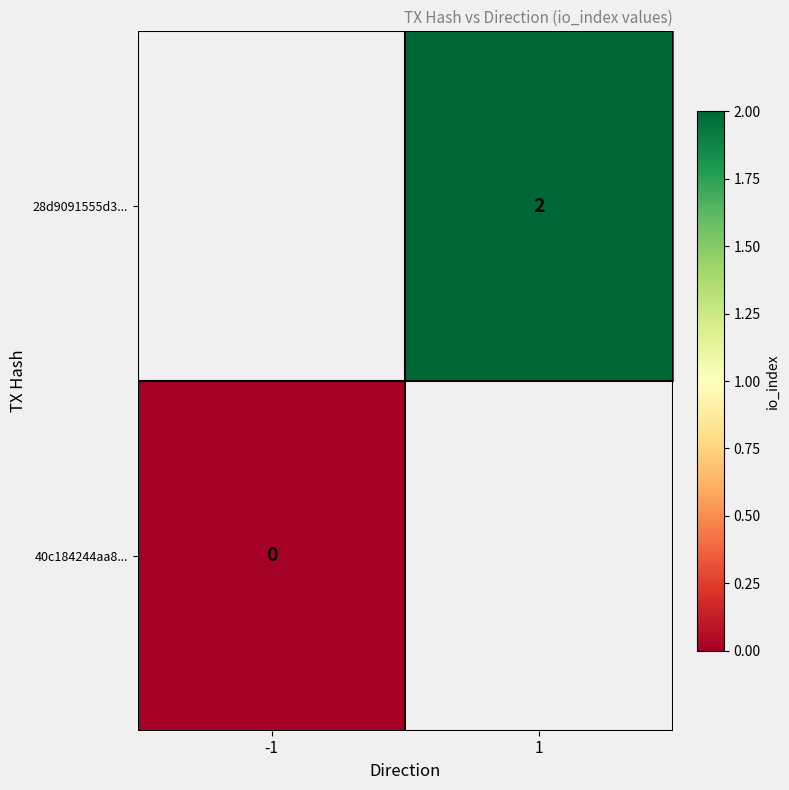

Is the value of 28d9091555d3... at 1 greater than the value of 40c184244aa8... at -1?

Yes